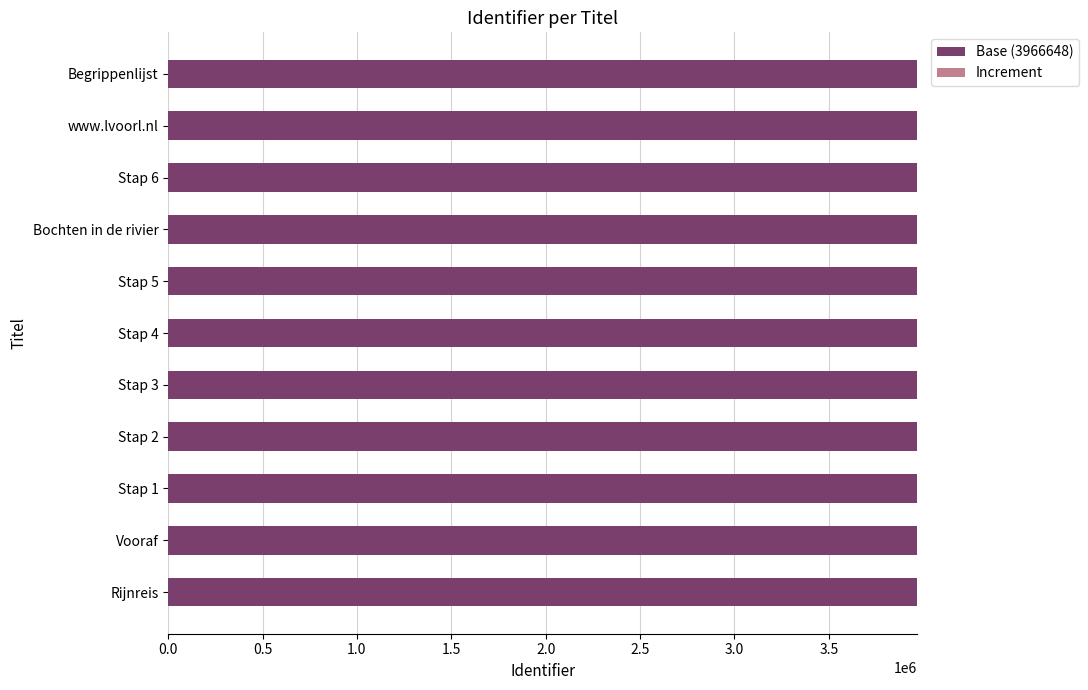

Is it true that Base (3966648) equals 5922380 at Begrippenlijst?

False